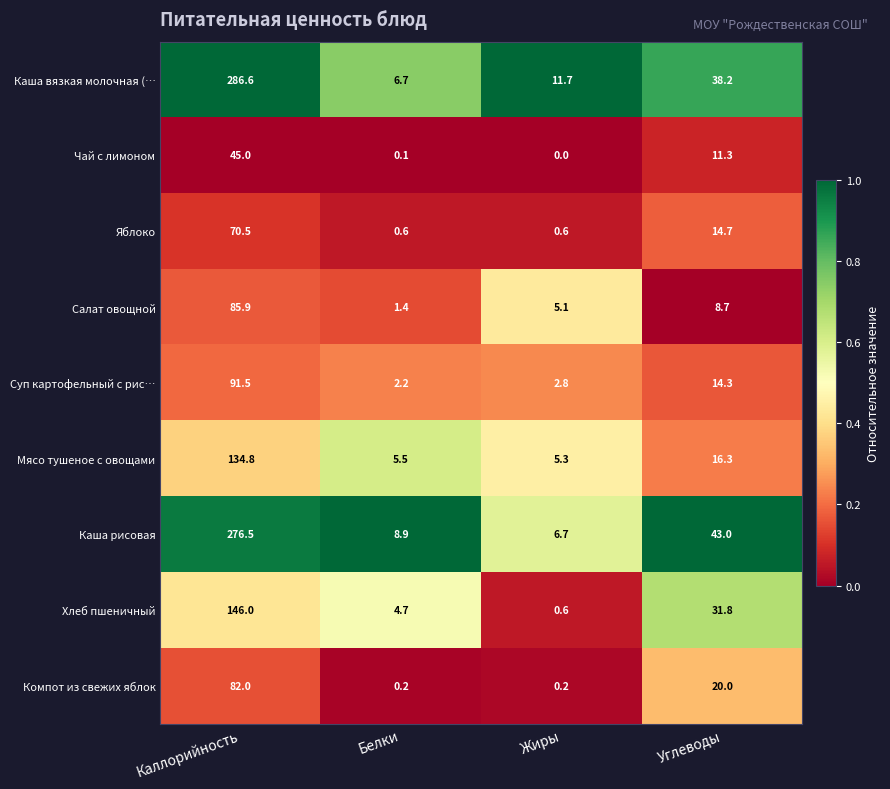

What is the difference between the Мясо тушеное с овощами values at Каллорийность and Жиры?

129.5